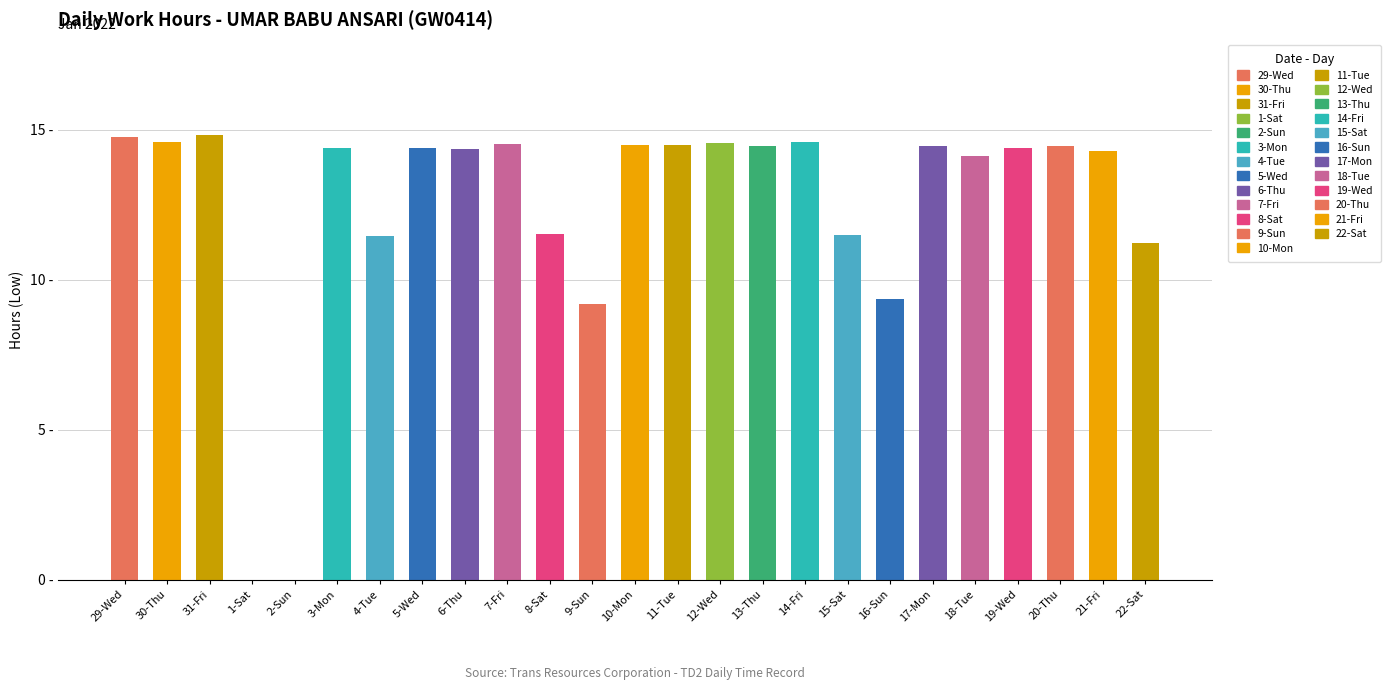

How many values are below 14?

8